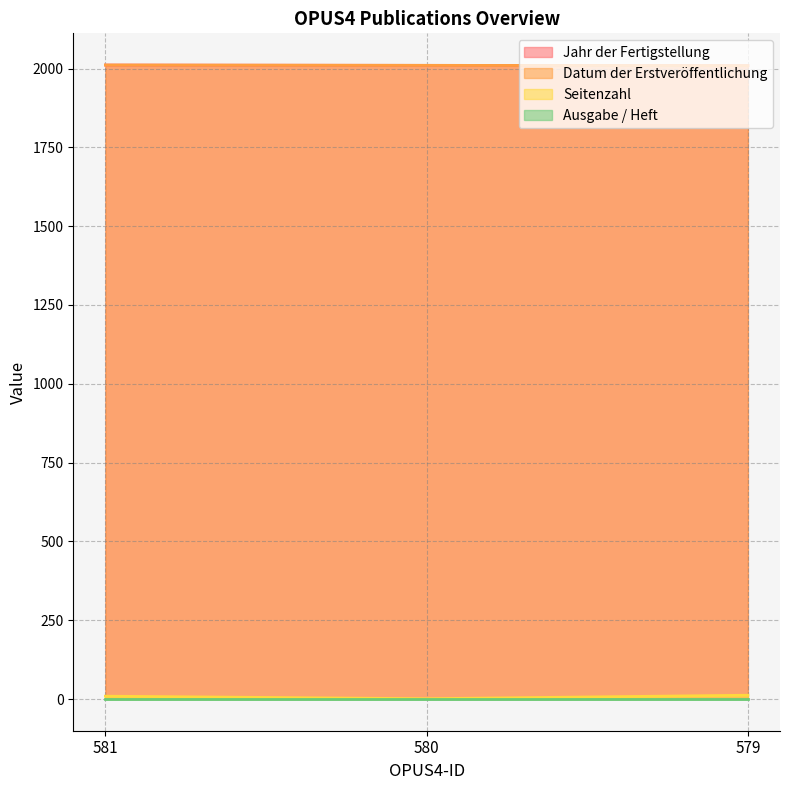

Does the chart display data point markers on the line(s)?

No